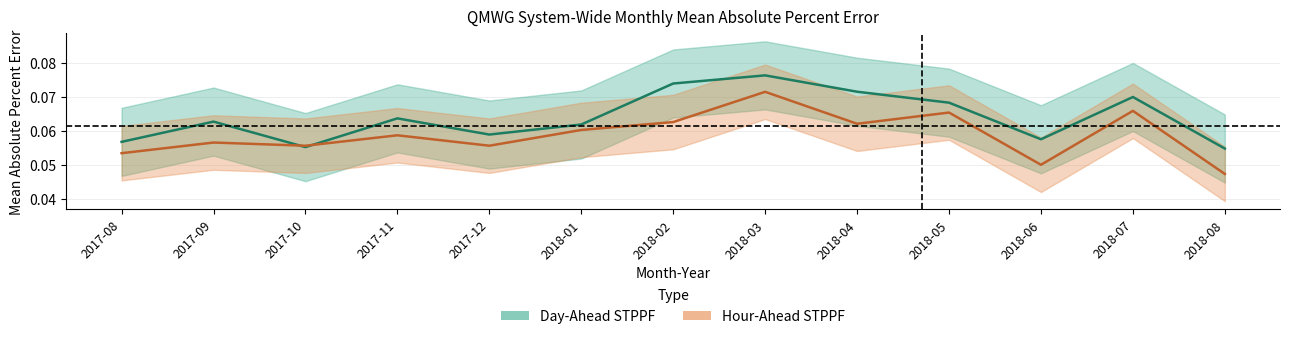

In Hour-Ahead STPPF, how many points are higher than both neighbors (excluding endpoints)?

5